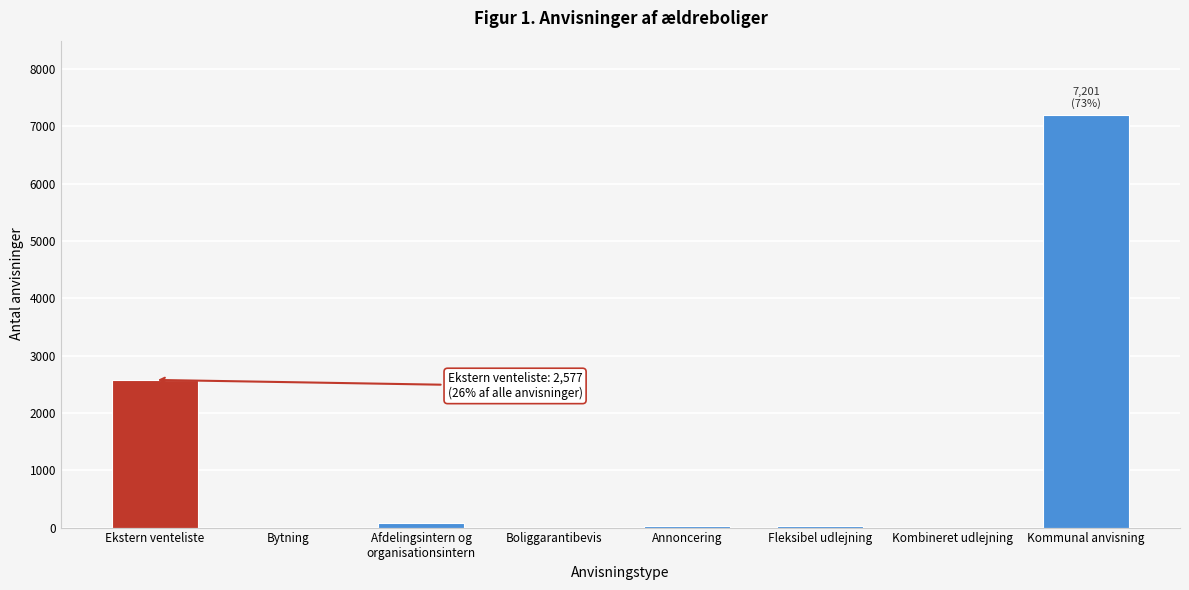

Which category has the highest value across all series?

Kommunal anvisning